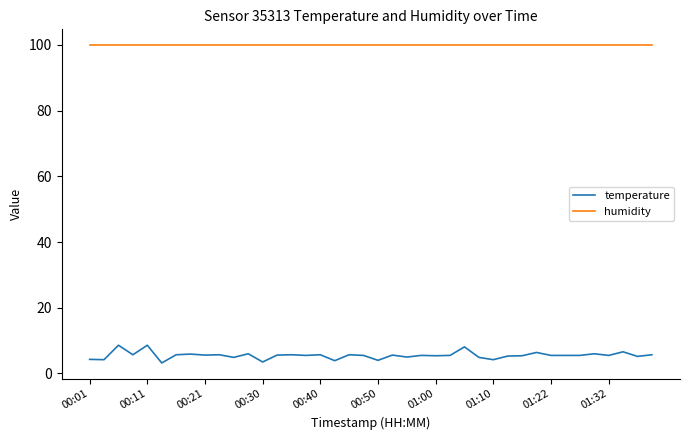

How many distinct data groups are displayed?

2